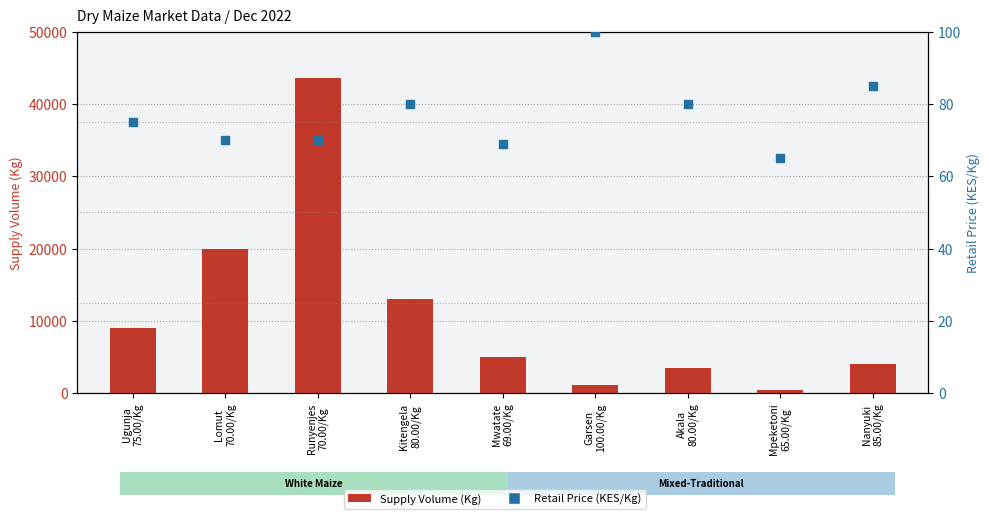

Is the value of Retail Price (per Kg) at Nanyuki
85.00/Kg greater than the value of Supply Volume at Ugunja
75.00/Kg?

No